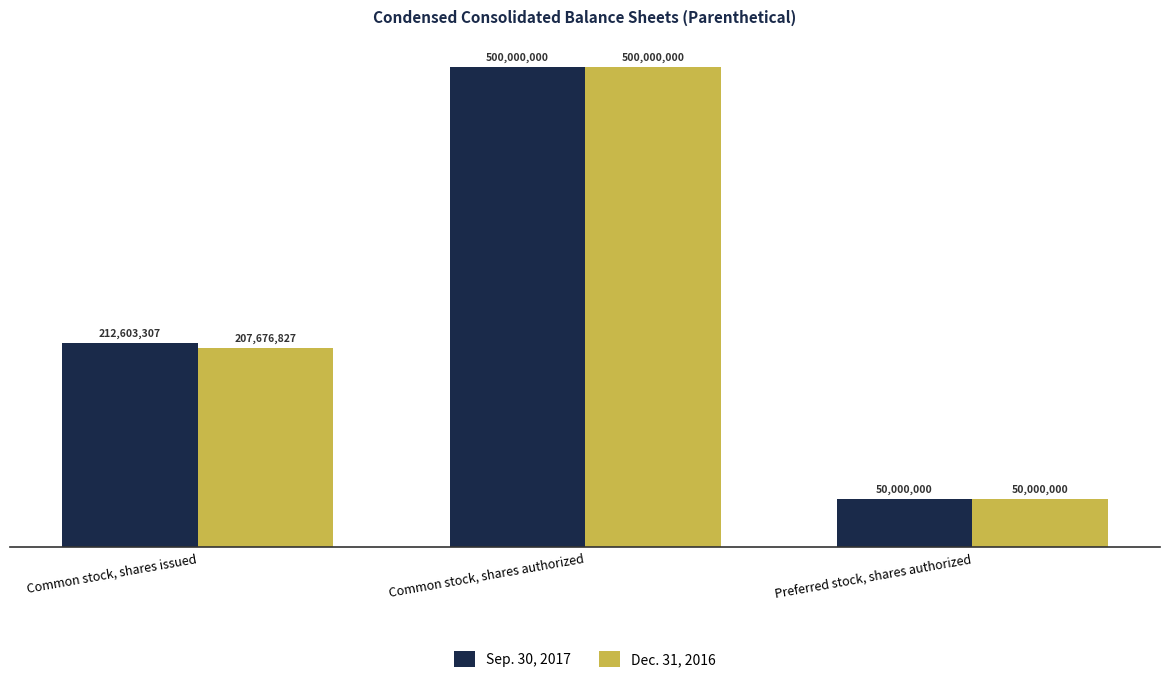

List the labels in order of Sep. 30, 2017 value, largest first.

Common stock, shares authorized, Common stock, shares issued, Preferred stock, shares authorized